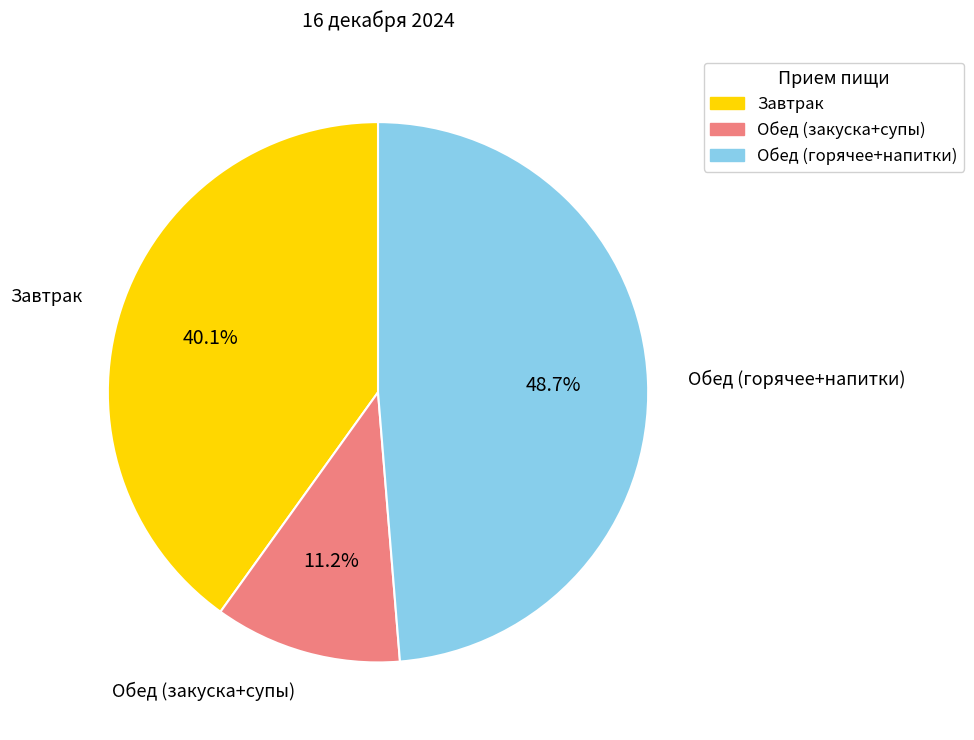

Does any single category account for the majority?

No